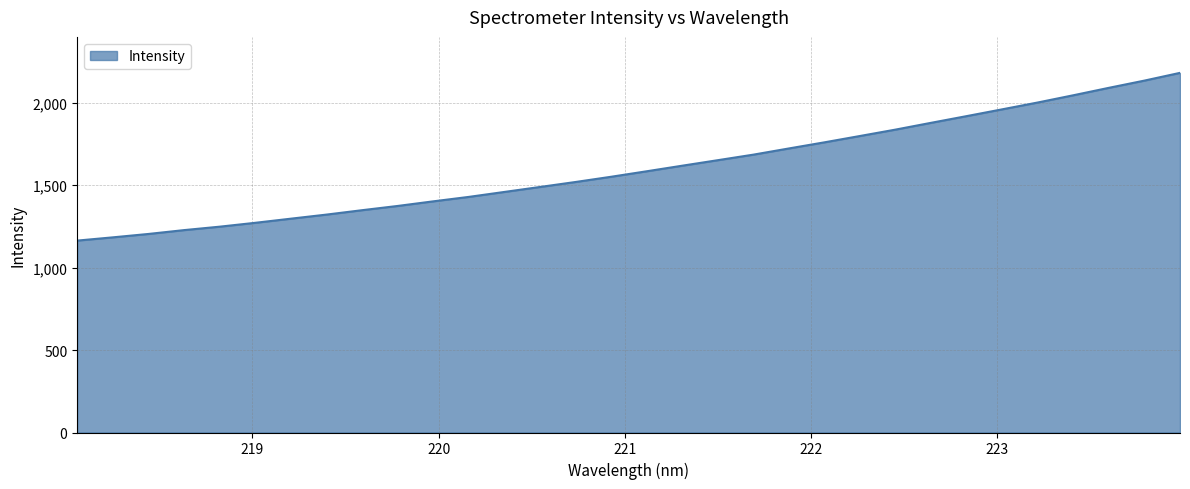

What is the maximum value shown in the chart?

2179.7